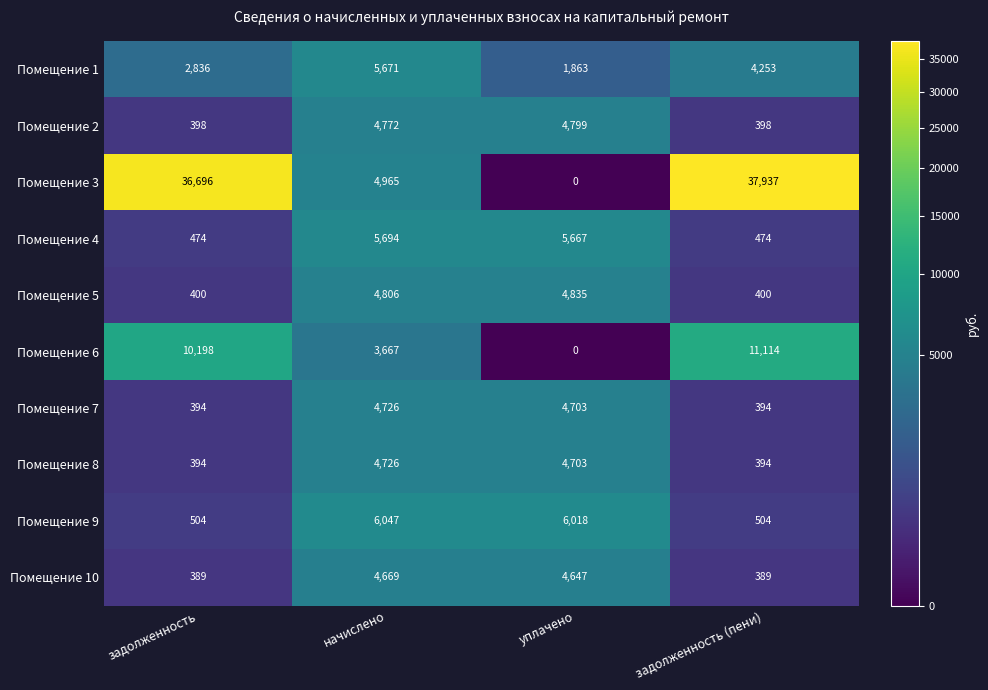

What is the total value across all series at задолженность (пени)?

56257